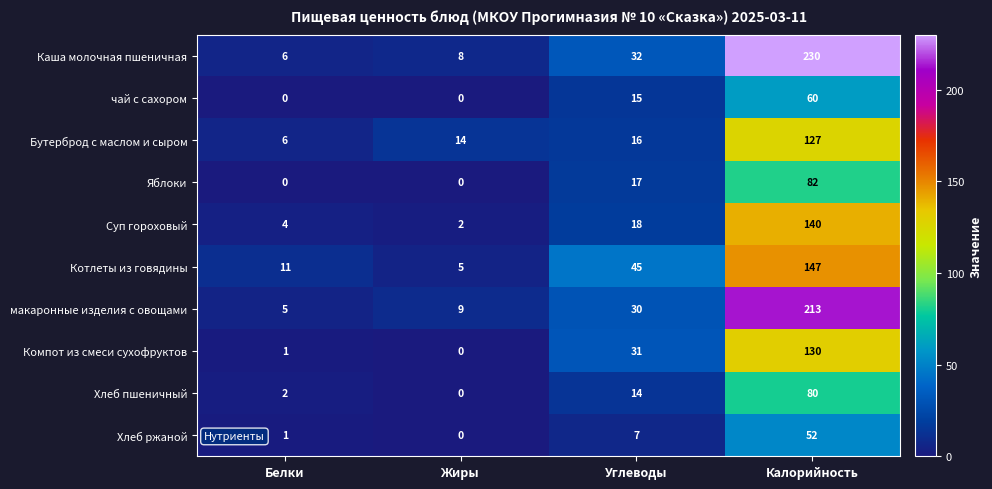

True or false: Каша молочная пшеничная has a value of 3 at Жиры.

False